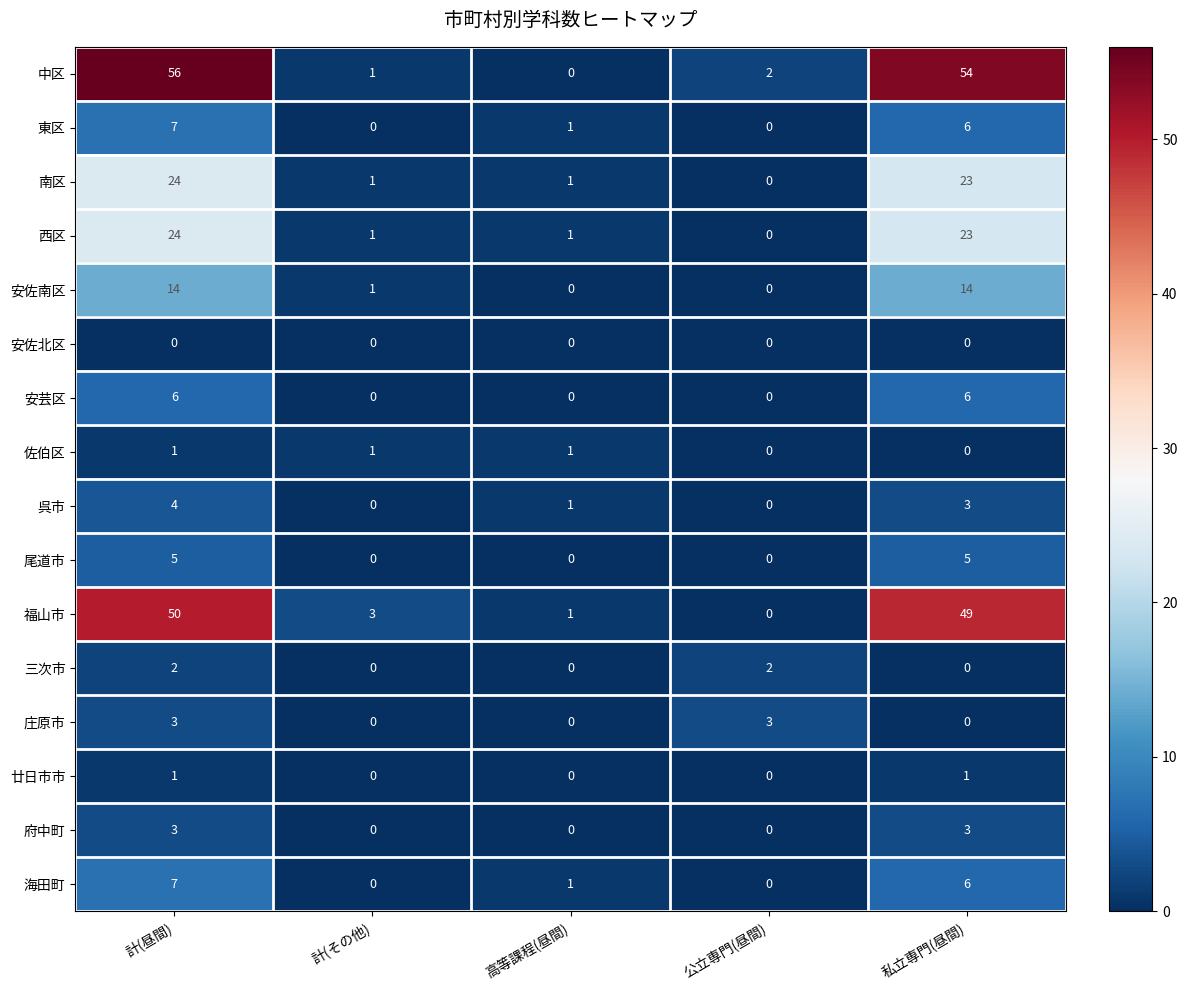

What is the sum of all 南区 values?

49